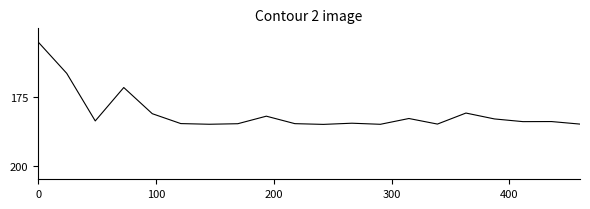

What is the minimum value shown in the chart?

155.0